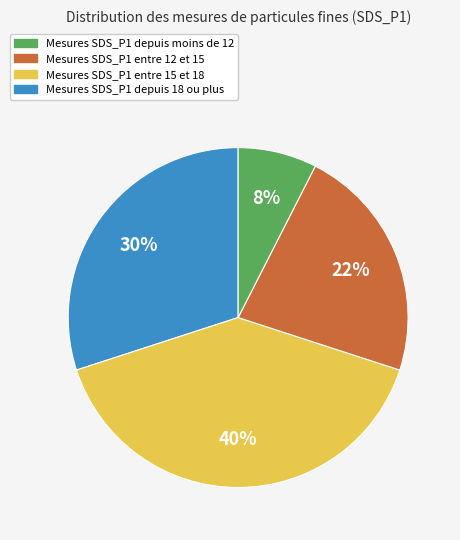

To the nearest percent, what is the average slice percentage?

25%